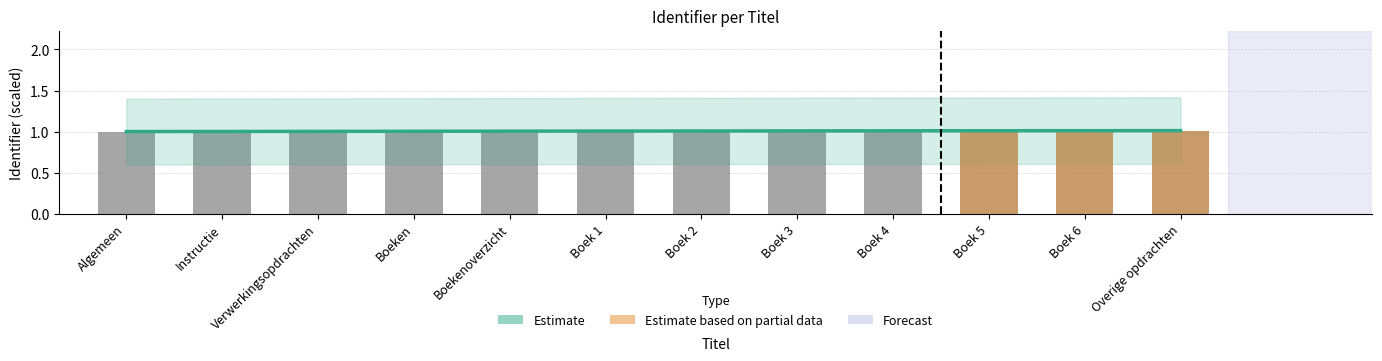

The value at Instructie is 1.3. True or false?

False